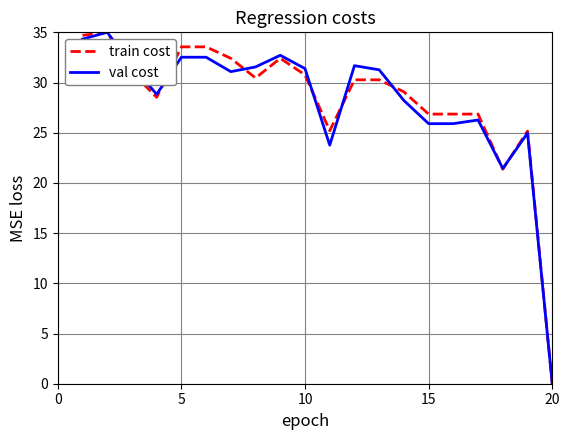

What is the maximum value for train cost?

35.0